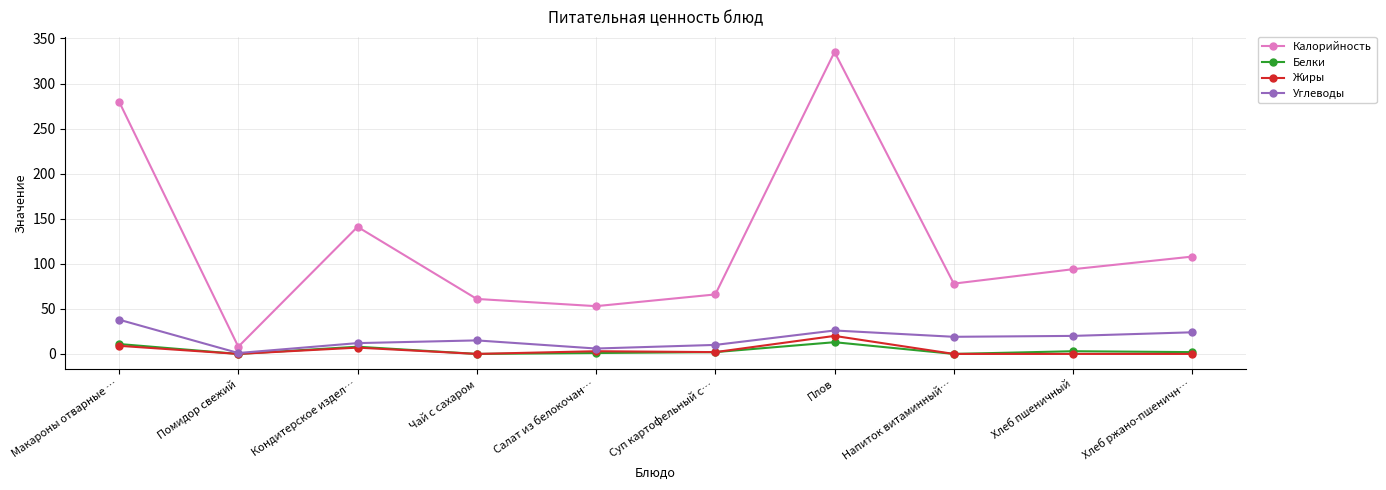

True or false: Калорийность and Жиры intersect in this chart.

False